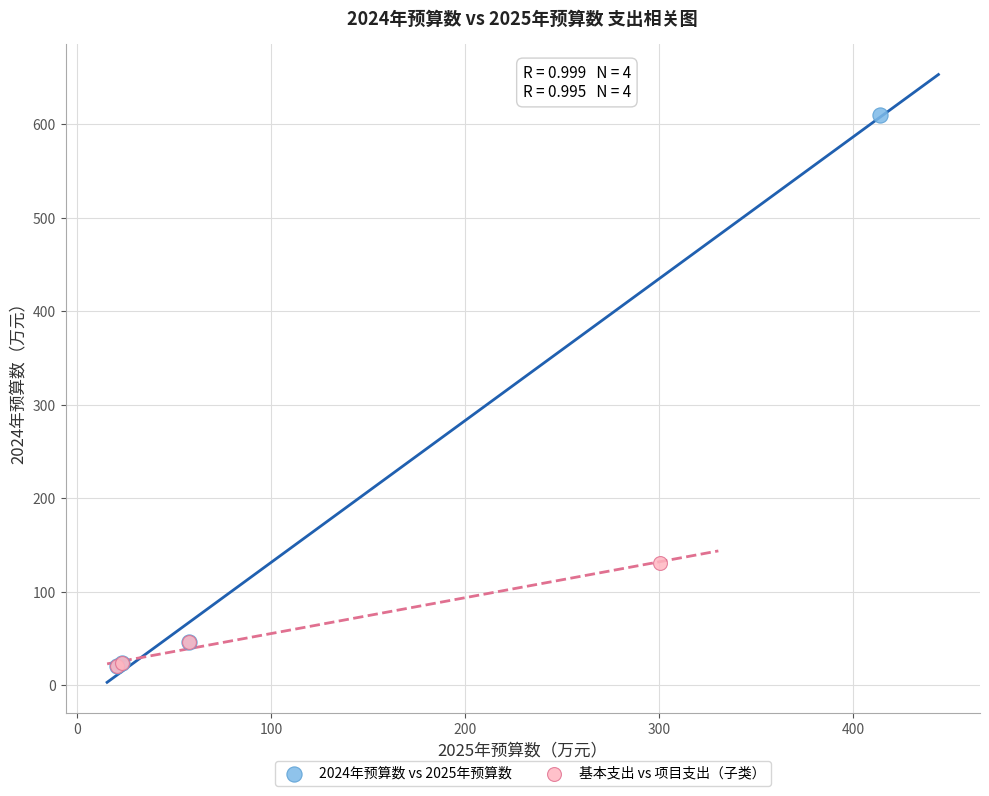

Which series contains the highest Y value?

2024年预算数 vs 2025年预算数